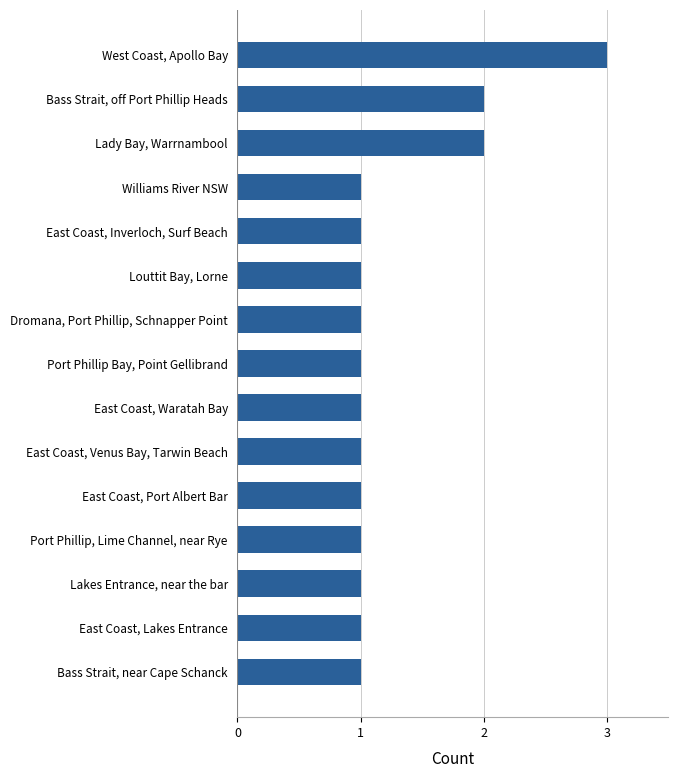

The value at Lady Bay, Warrnambool is 2. True or false?

True